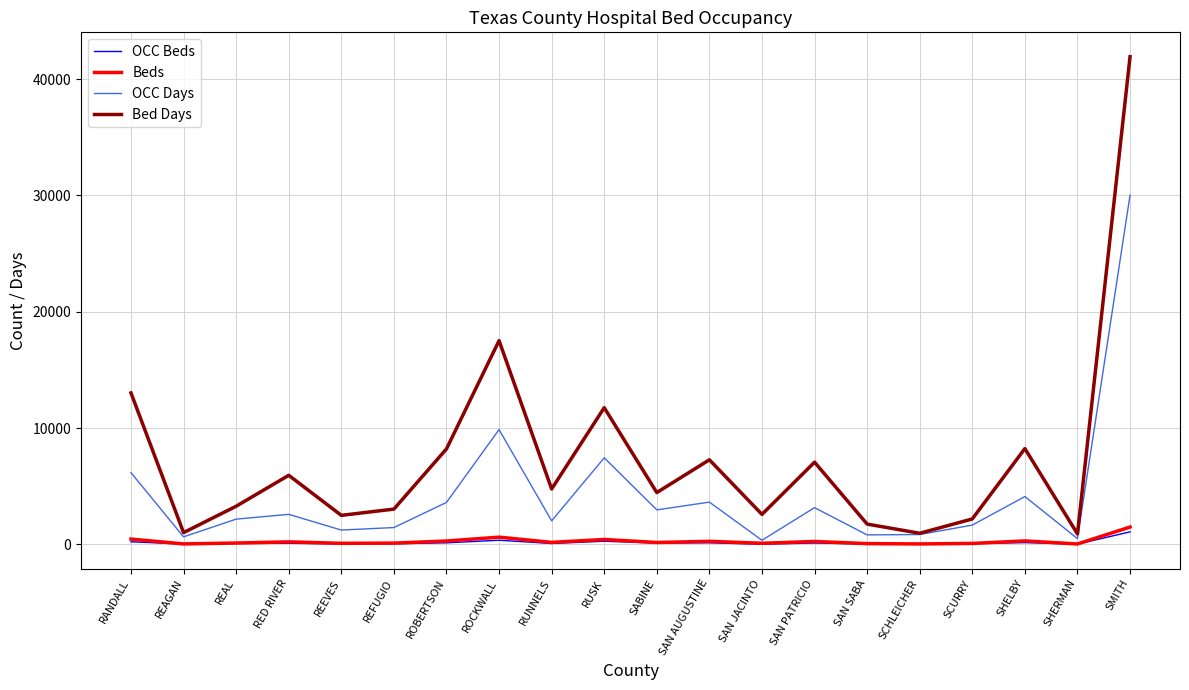

Which series has the widest spread of values?

Bed Days